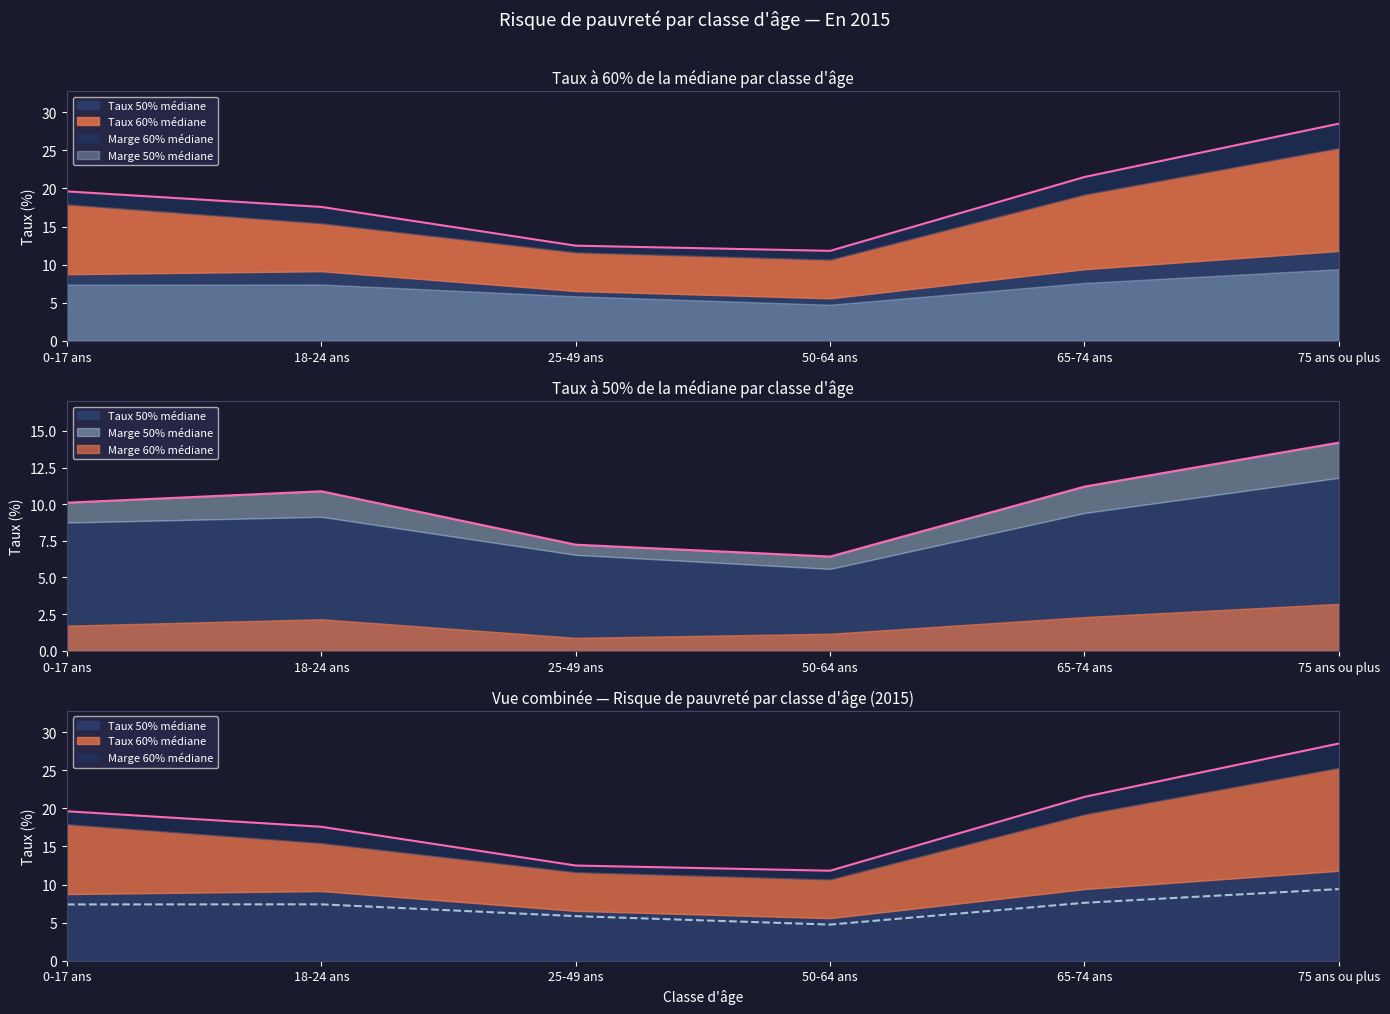

What is the average value of the Taux 60% médiane series?

18.6